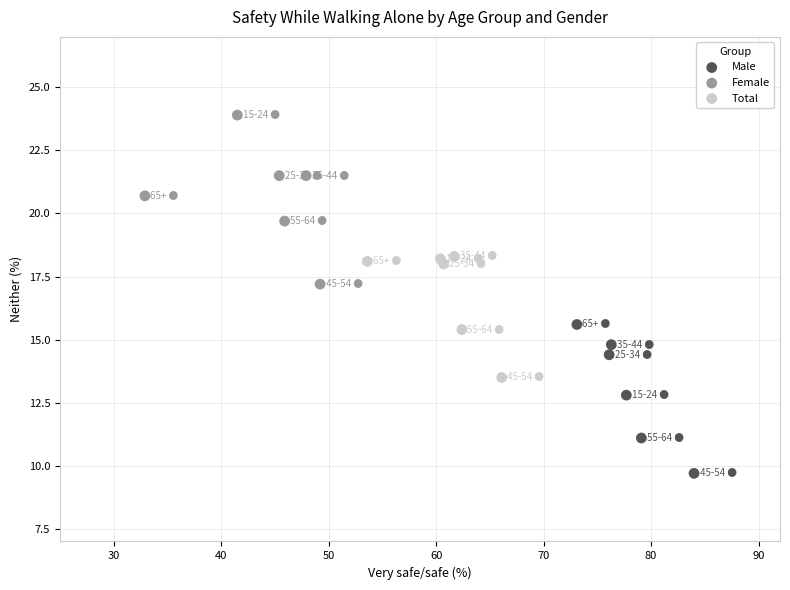

Which series reaches the maximum Y coordinate?

Female